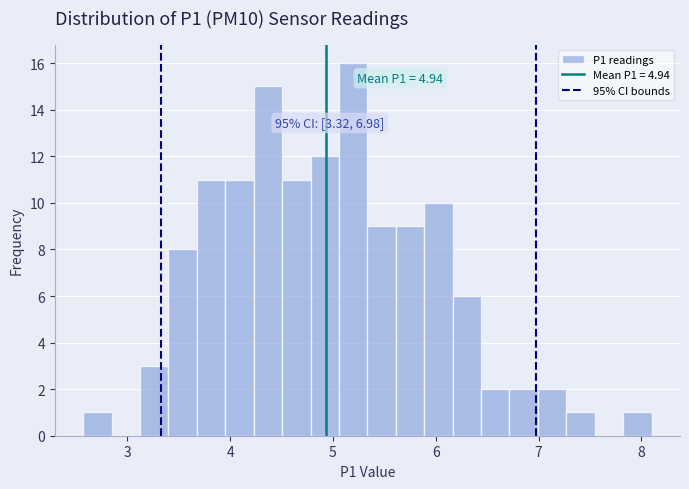

Around what value on the x-axis is the tallest bar? Give the approximate position of its centre, as read against the axis.

5.2